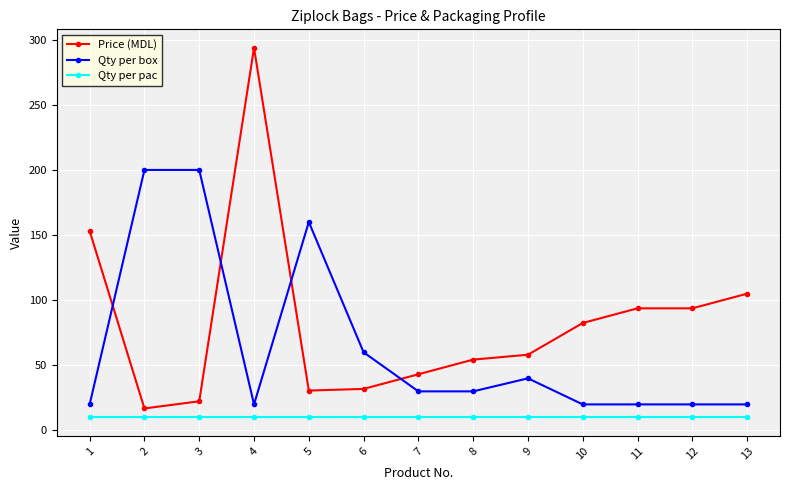

Which series has the largest total across all categories?

Price (MDL)